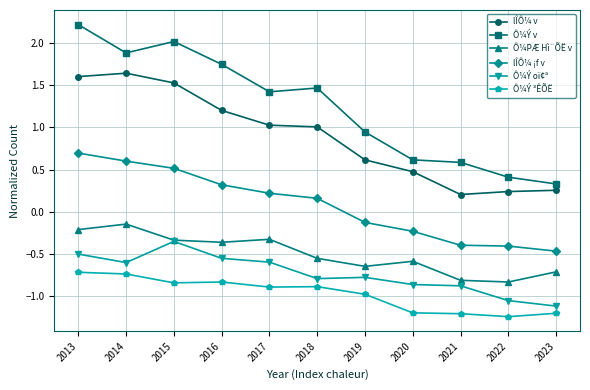

True or false: Ô¼Ý oï¢ª and lÎÔ¼ ¡f v intersect in this chart.

False